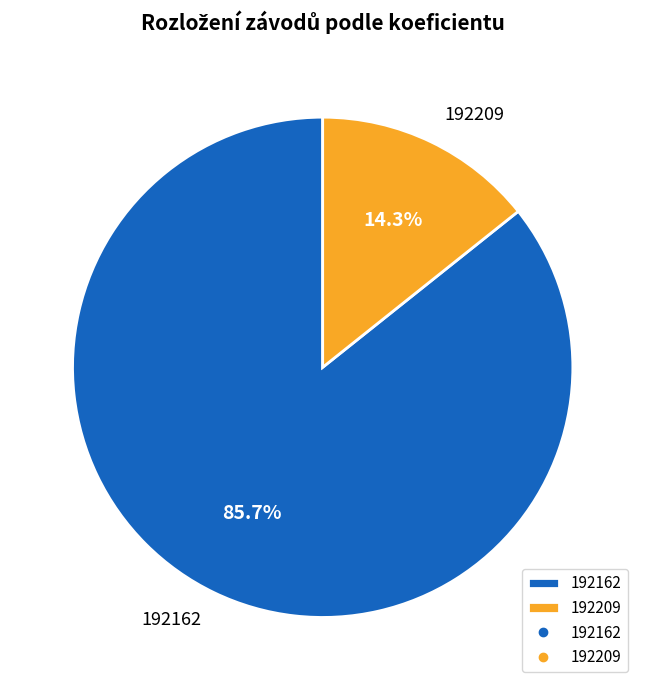

Rank the categories by value from highest to lowest.

192162, 192209